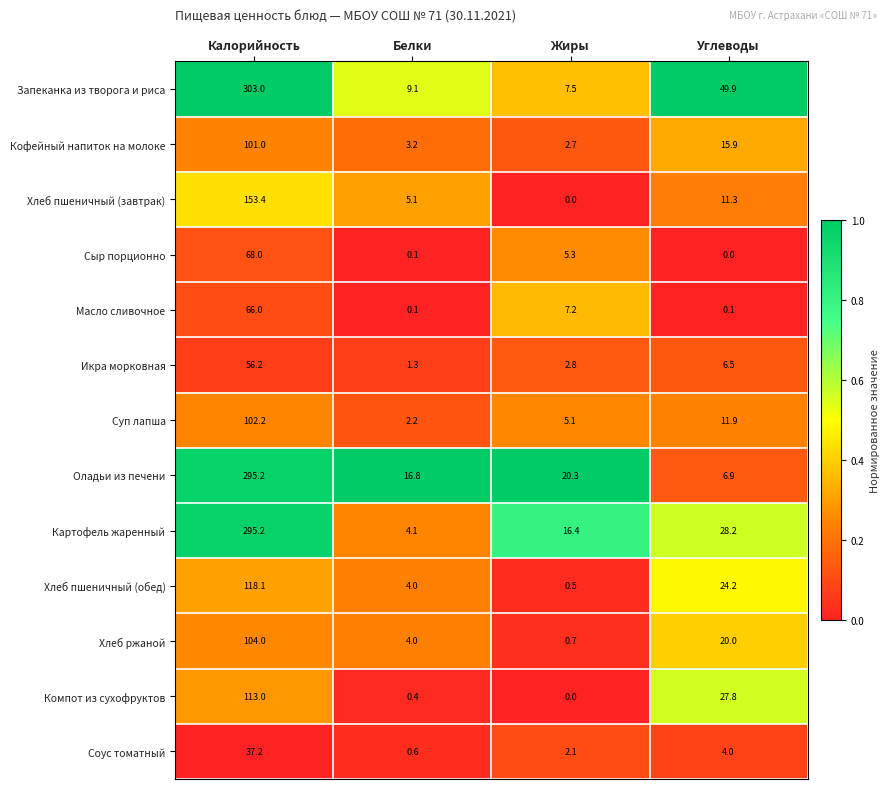

How many series are shown in this chart?

13